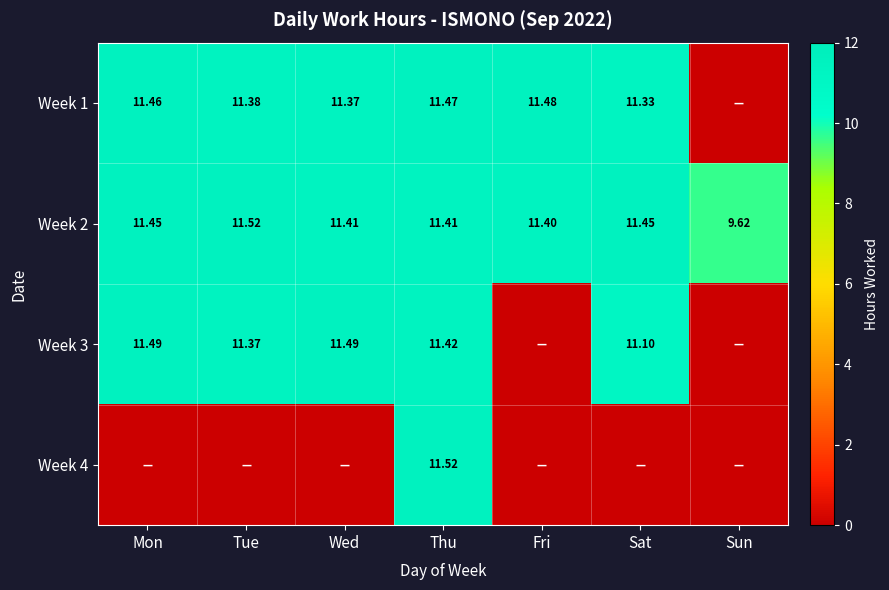

Is the value of Week 2 at Sat greater than the value of Week 3 at Tue?

Yes